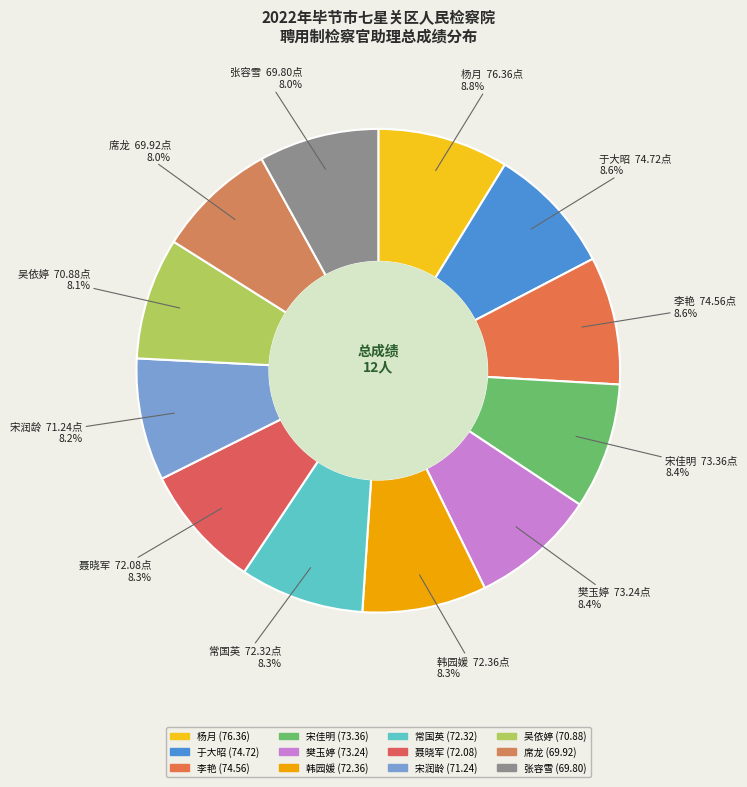

Is the sum of 樊玉婷 and 席龙 greater than half?

No